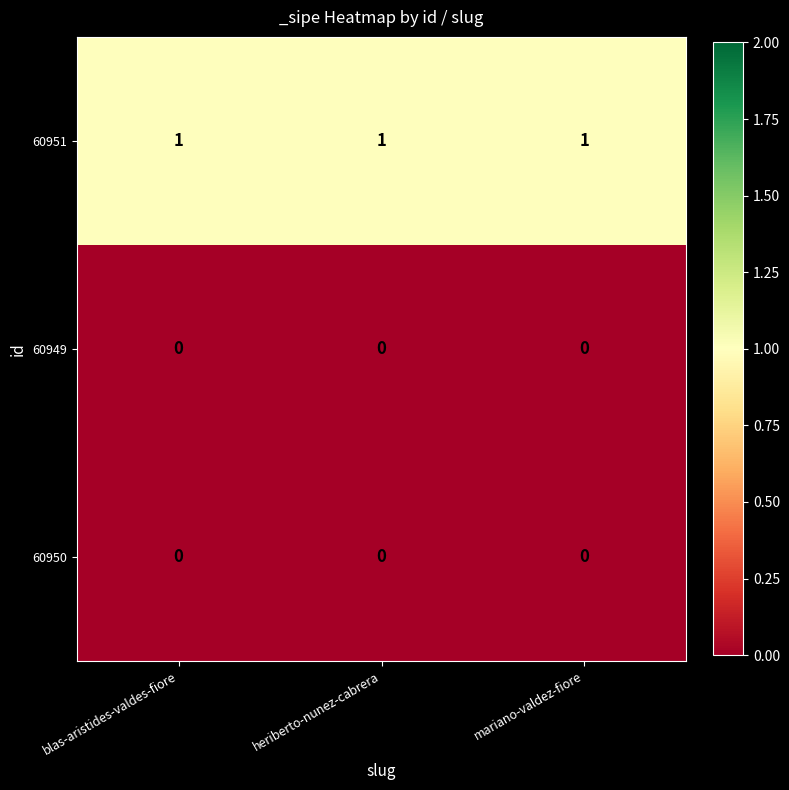

The value of 60951 at blas-aristides-valdes-fiore is 1. True or false?

True